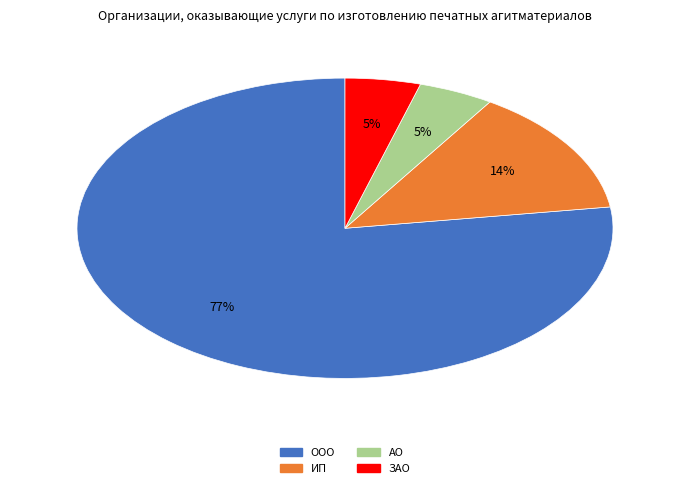

To the nearest percent, what is the average slice percentage?

25%